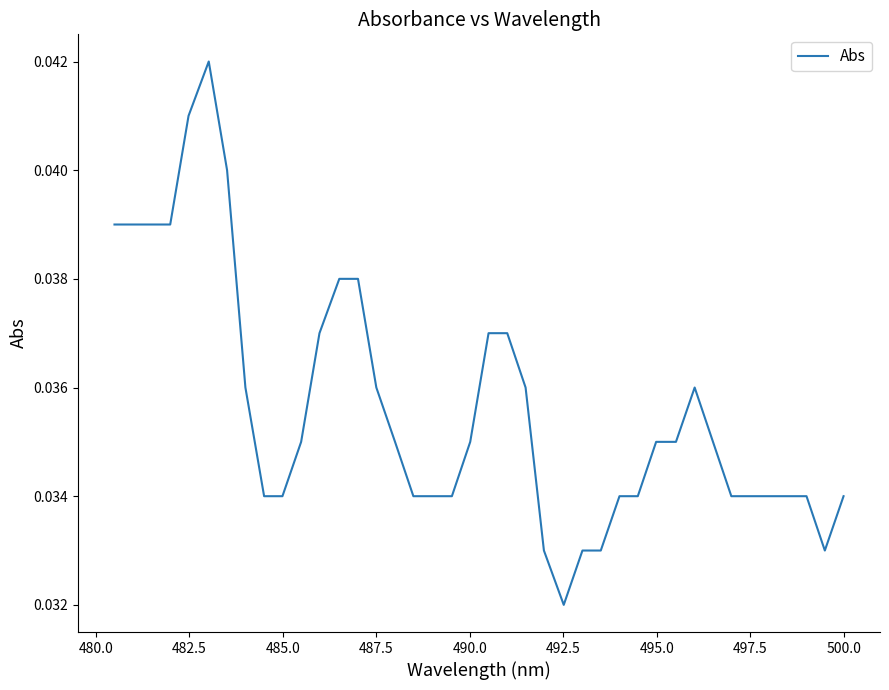

How many interior local valleys (lower than both neighbors) does the data have?

2